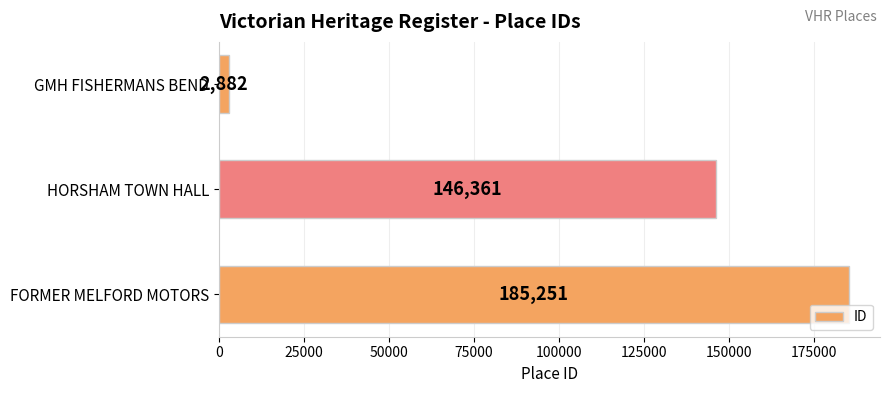

List the labels in order of value, largest first.

FORMER MELFORD MOTORS, HORSHAM TOWN HALL, GMH FISHERMANS BEND